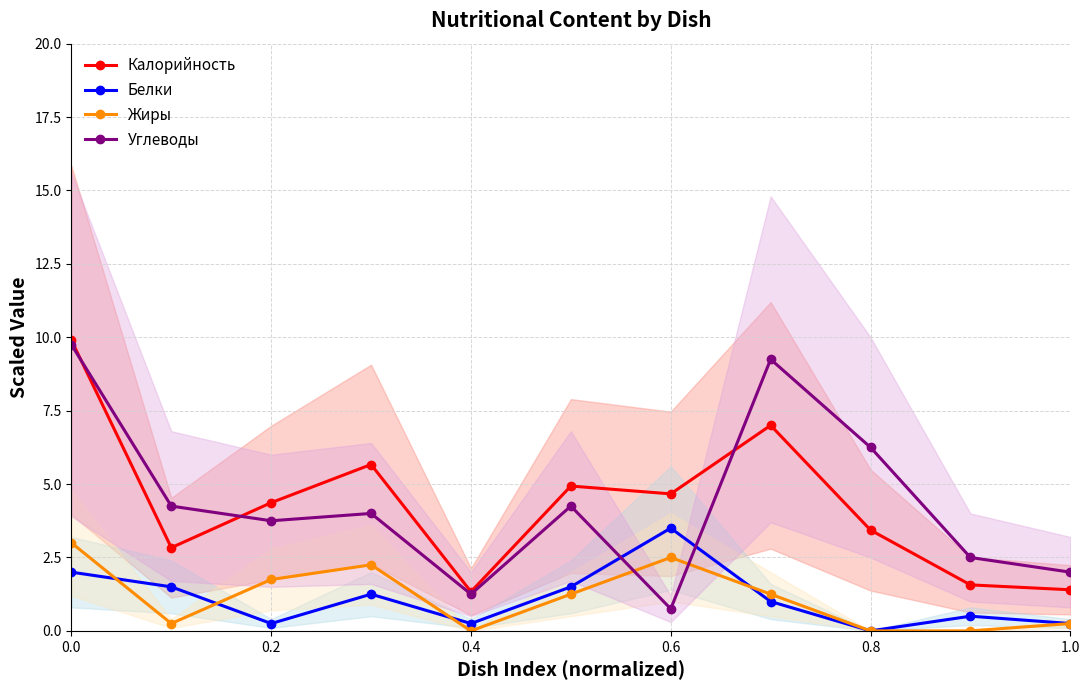

The Жиры series shows 4.2 at 0.0. True or false?

False